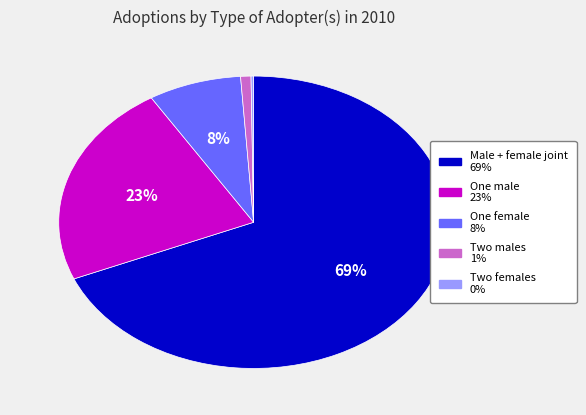

To the nearest percent, what percentage of the pie is Two males?

1%